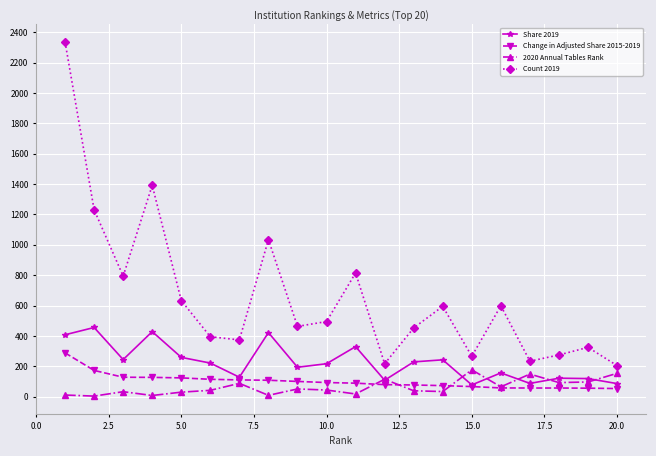

What is the maximum value for Change in Adjusted Share 2015-2019?

288.6